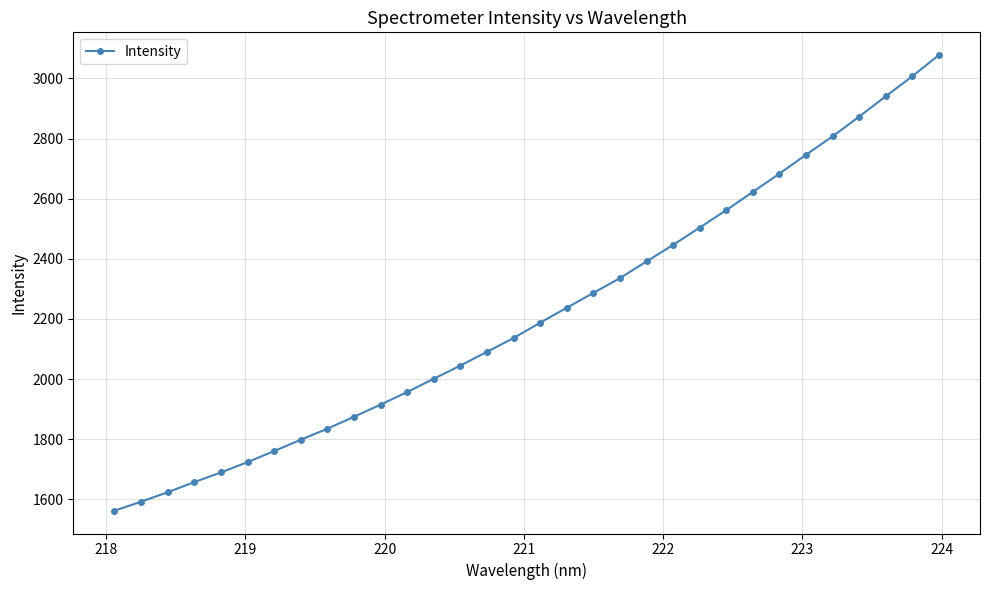

What is the average value?

2217.9